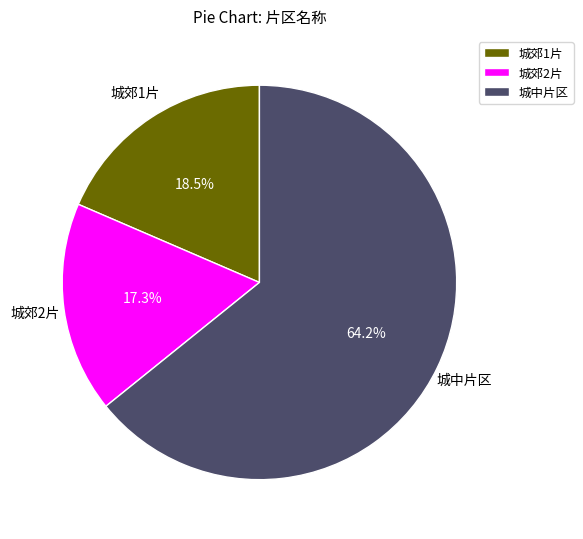

How much of the chart is everything except 城郊2片?

82.7%